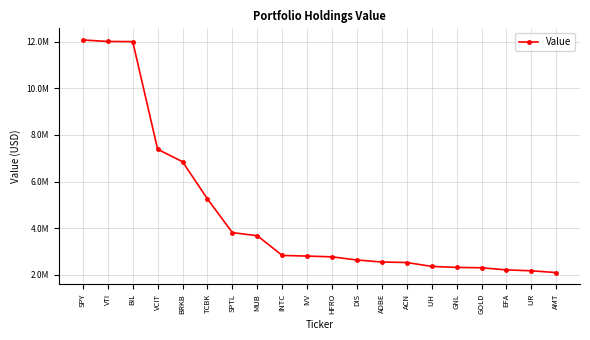

Is this an area chart (filled region under the line)?

No